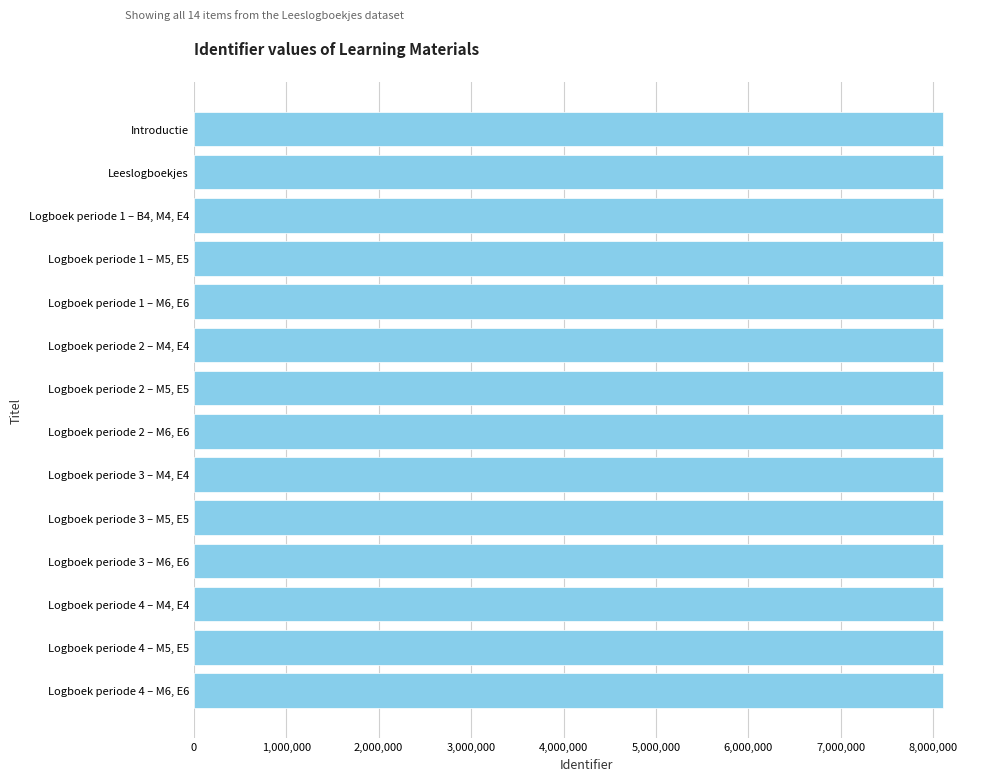

What is the average value?

8100897